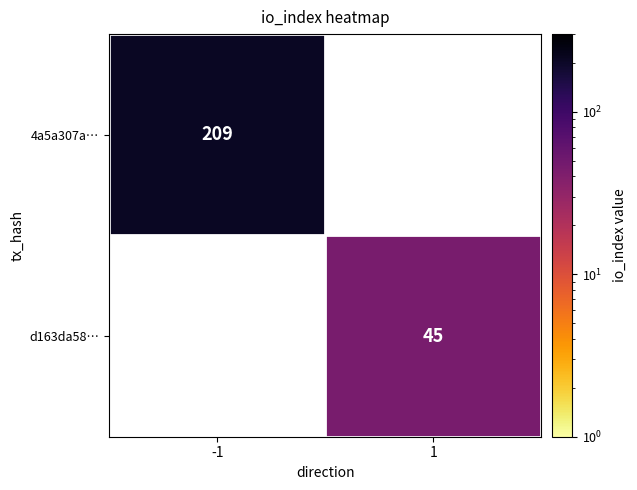

Is it true that 4a5a307a… equals 91 at -1?

False